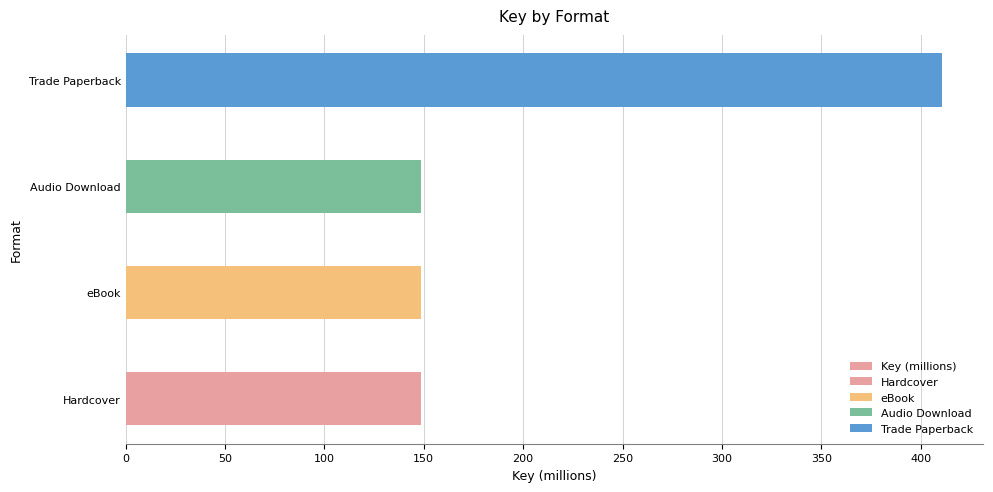

True or false: the data shows 97.2 at eBook.

False